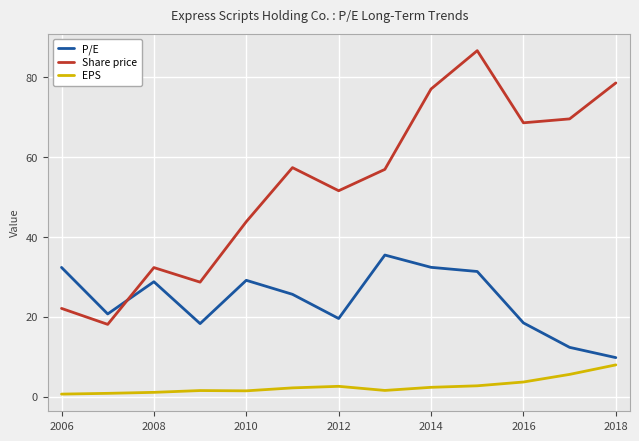

What is the lowest value of the P/E series?

9.8